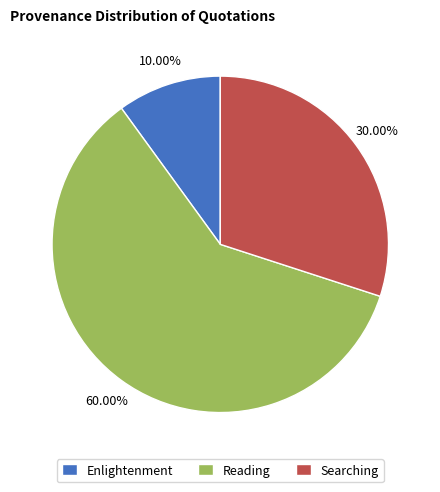

Between Searching and Enlightenment, which is larger?

Searching